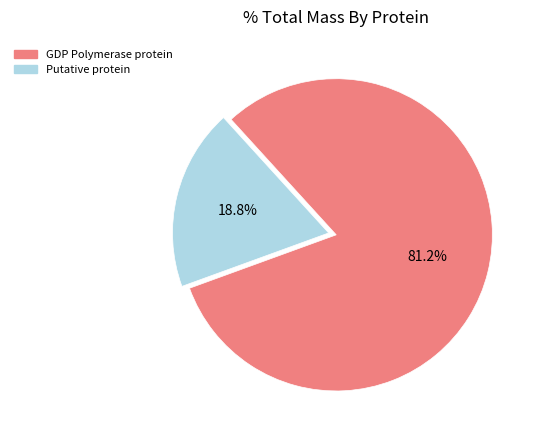

Do GDP Polymerase protein and Putative protein together represent more than half of the pie?

Yes